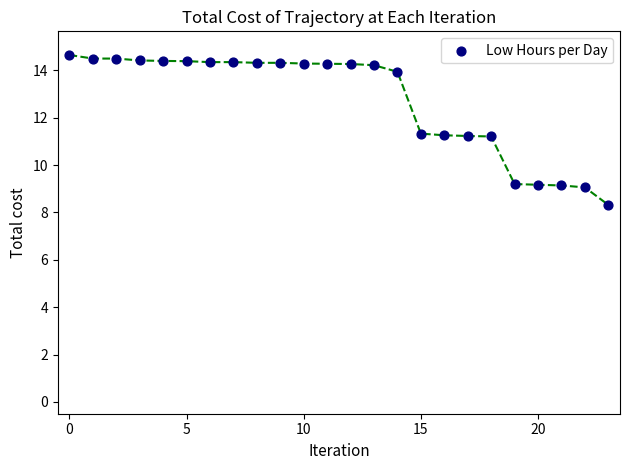

What is the range of Y values (max minus min)?

6.3